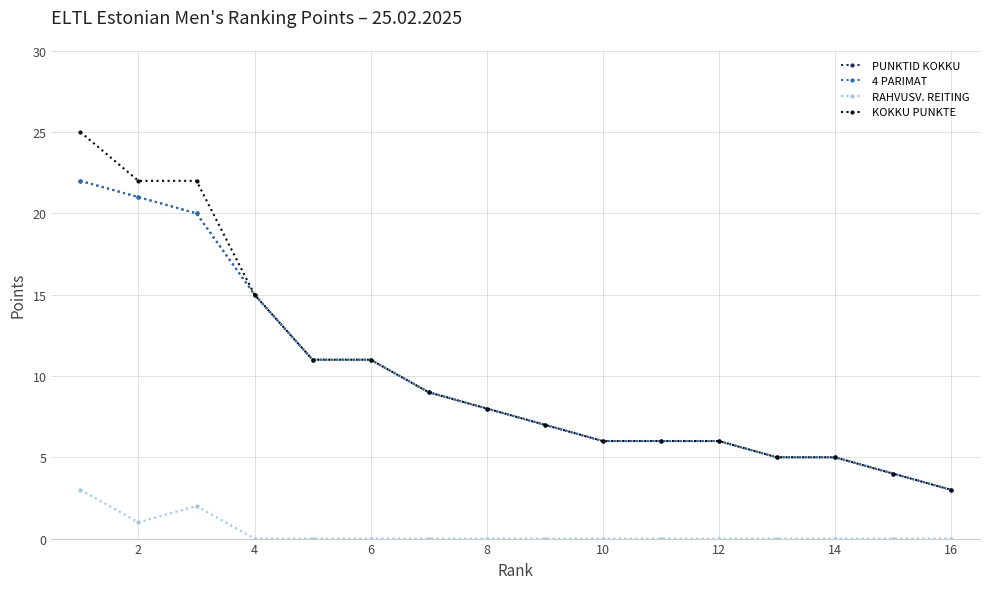

At which label is RAHVUSV. REITING closest to 1?

2